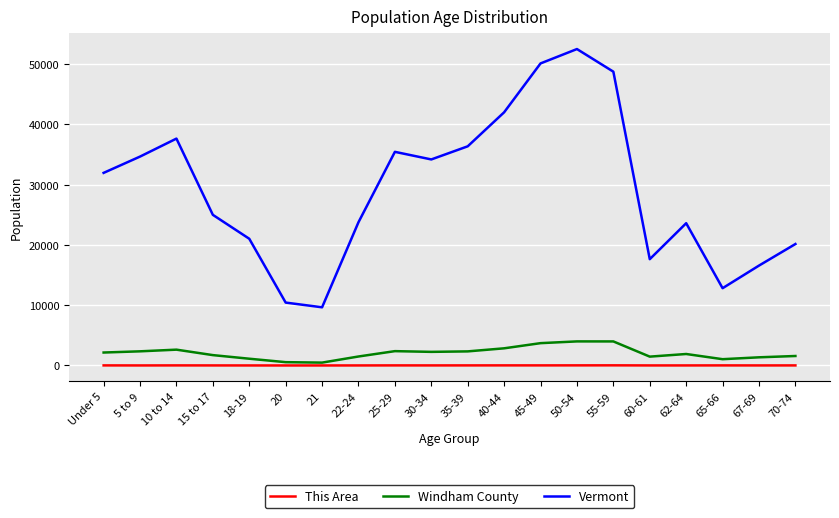

What position from the left is 10 to 14?

3